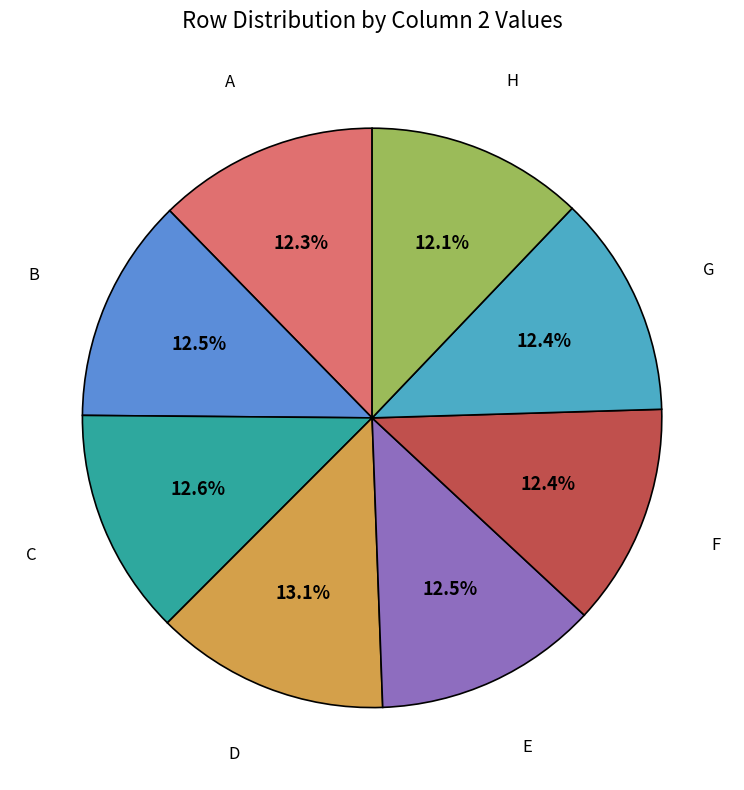

To the nearest percent, what is the difference between the largest and smallest slice percentages?

1%